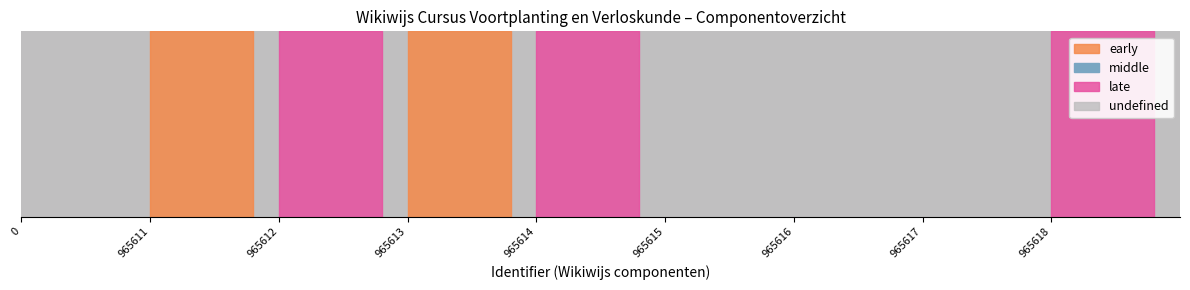

What is the value of the 7th point from the left?

965616